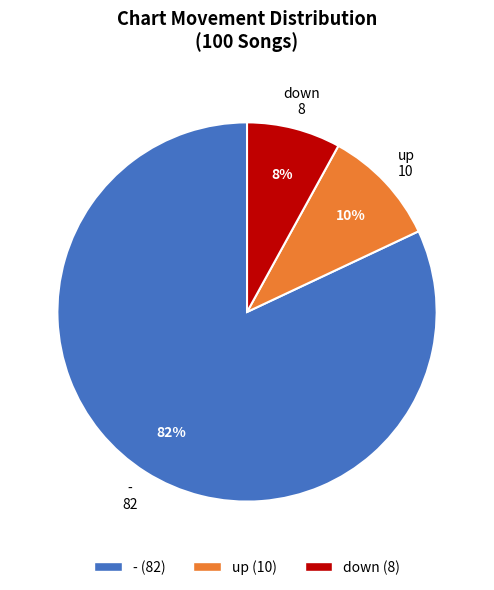

To the nearest percent, what is the average slice percentage?

33%